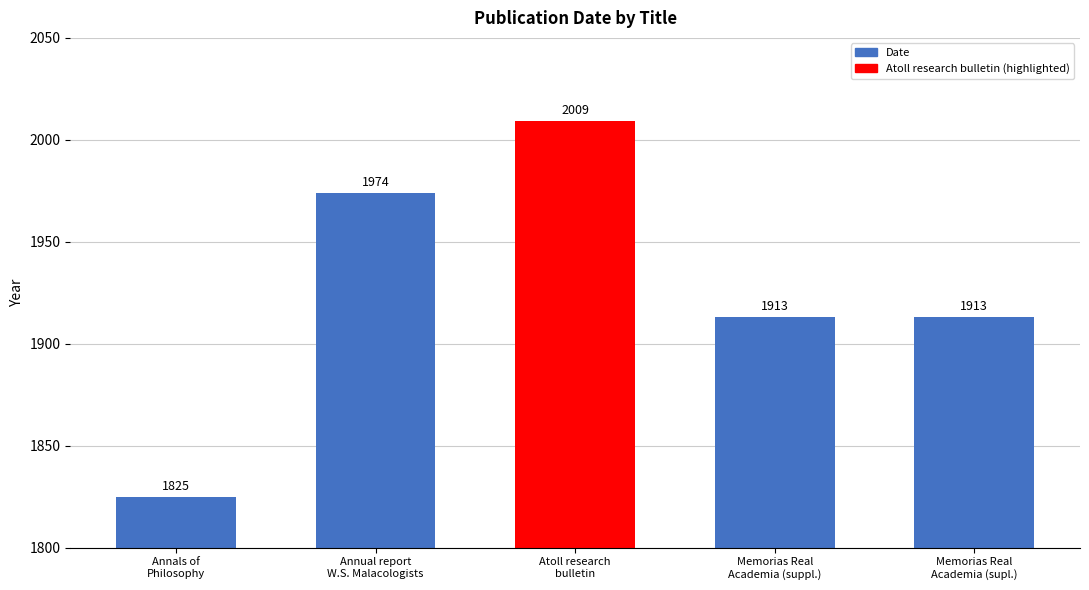

Count the number of categories in the chart.

5